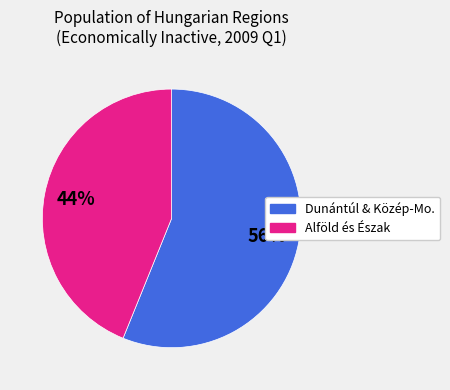

To the nearest percent, what is the average slice percentage?

50%